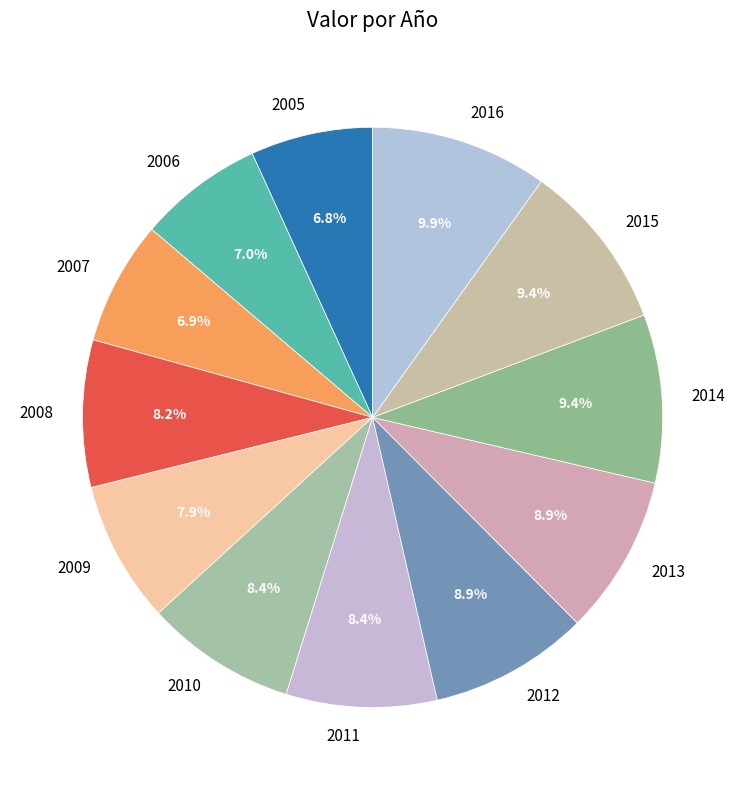

How many slices are in this pie chart?

12